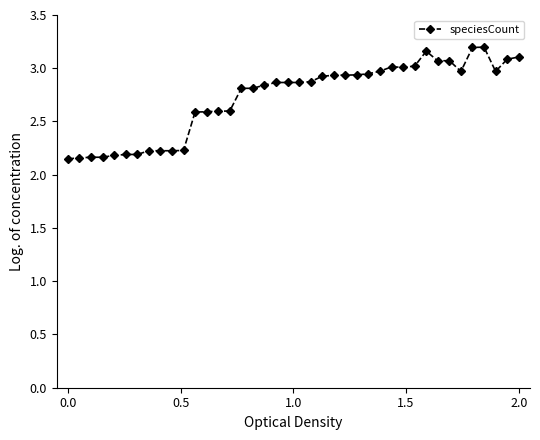

Is this an area chart (filled region under the line)?

No